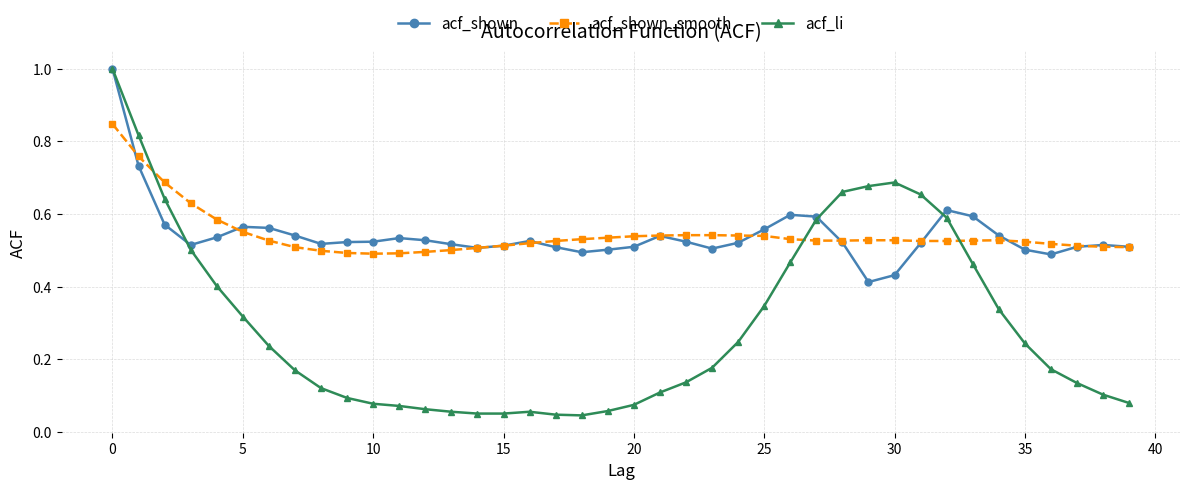

What is the maximum value for acf_li?

1.0